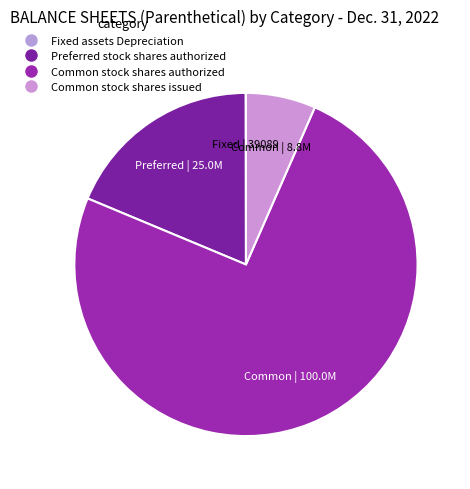

What percentage do Common stock shares authorized and Common stock shares issued together represent?

81.3%